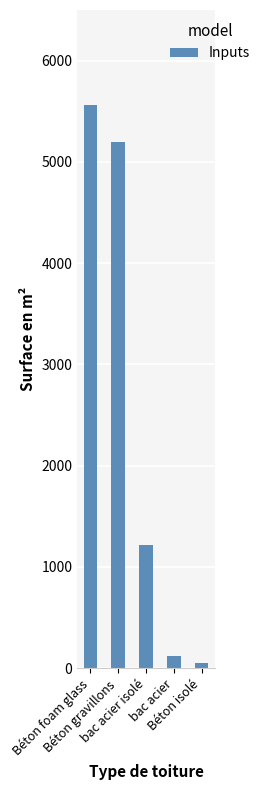

Rank the categories by value from highest to lowest.

Béton foam glass, Béton gravillons, bac acier isolé, bac acier, Béton isolé